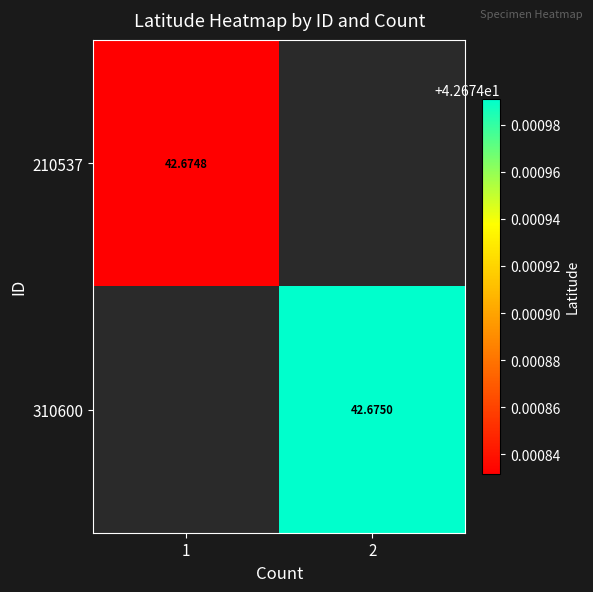

At which category does the chart reach its peak across all series?

2